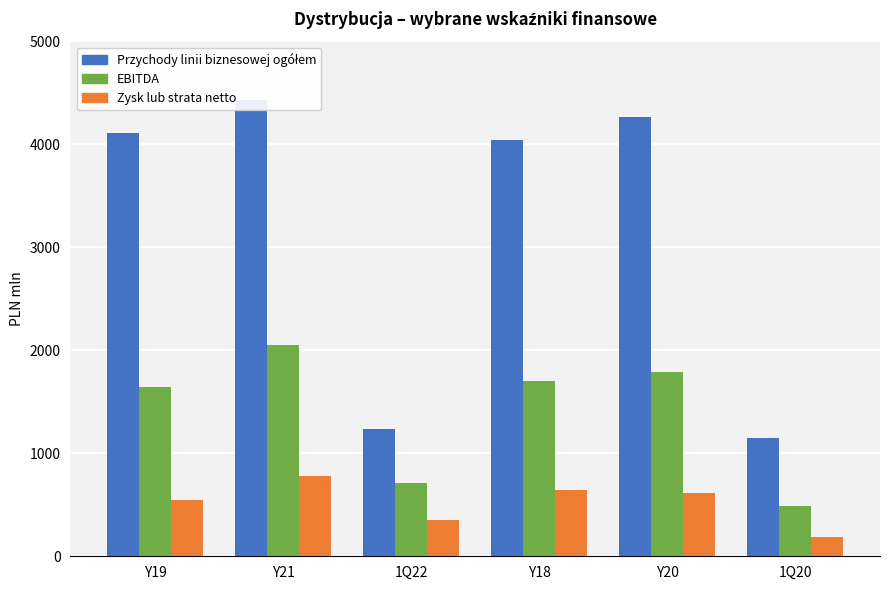

Does the chart contain any negative values?

No